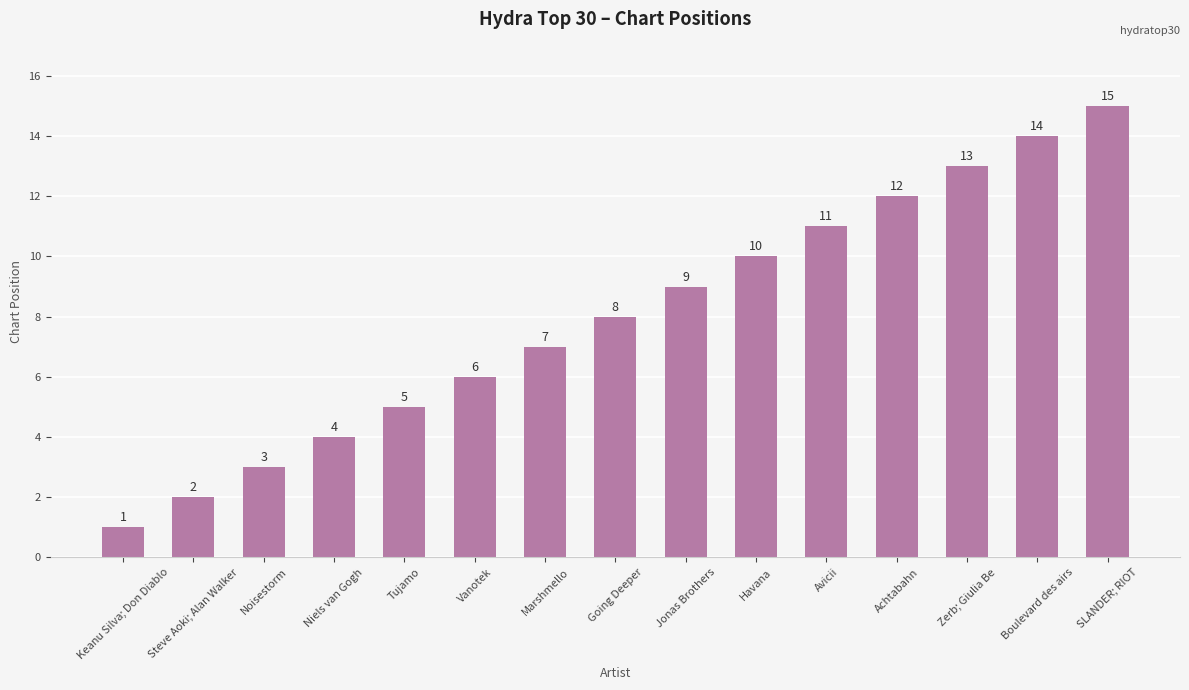

How many bars are there in total?

15